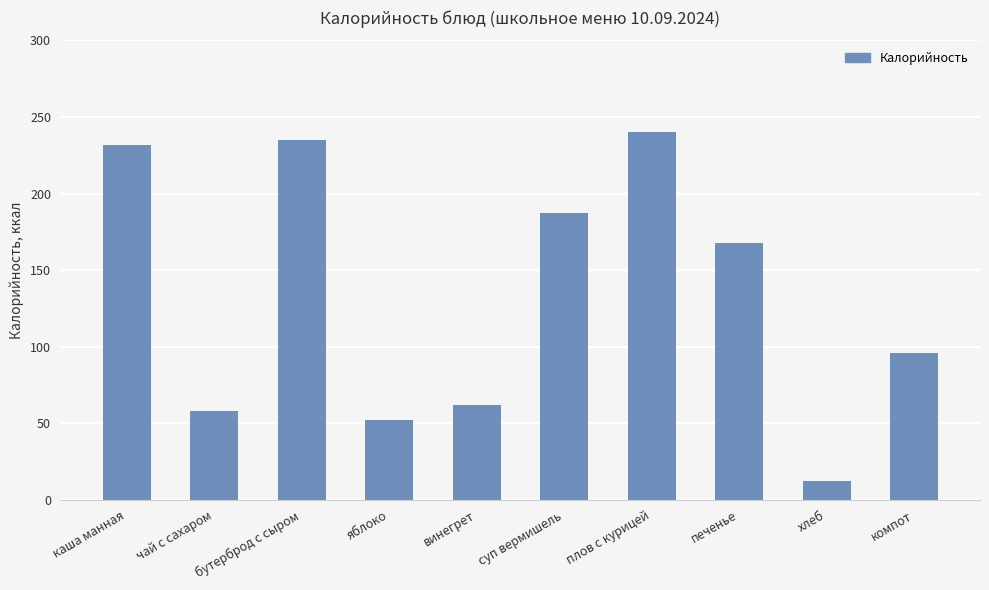

Rank the categories by value from highest to lowest.

плов с курицей, бутерброд с сыром, каша манная, суп вермишель, печенье, компот, винегрет, чай с сахаром, яблоко, хлеб